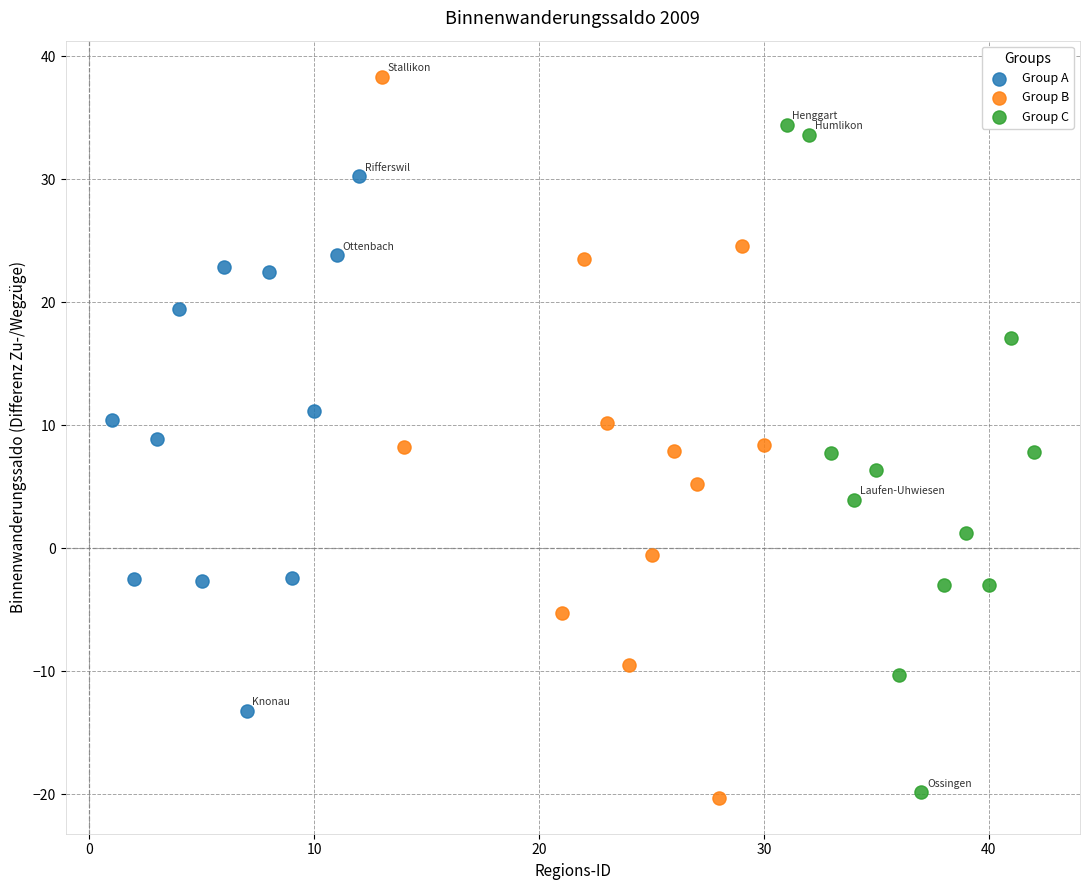

Which series contains the highest Y value?

Group B